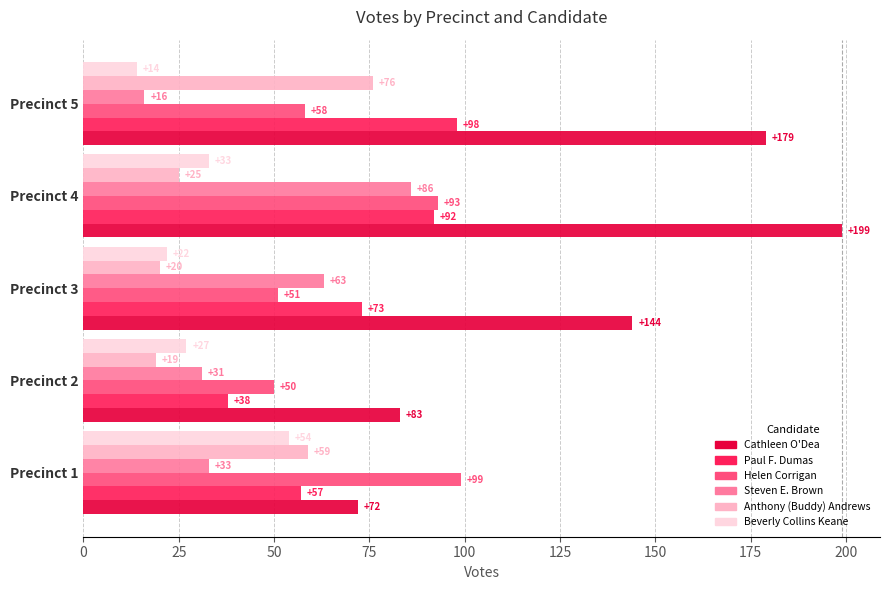

At how many categories does at least one series exceed 189?

1